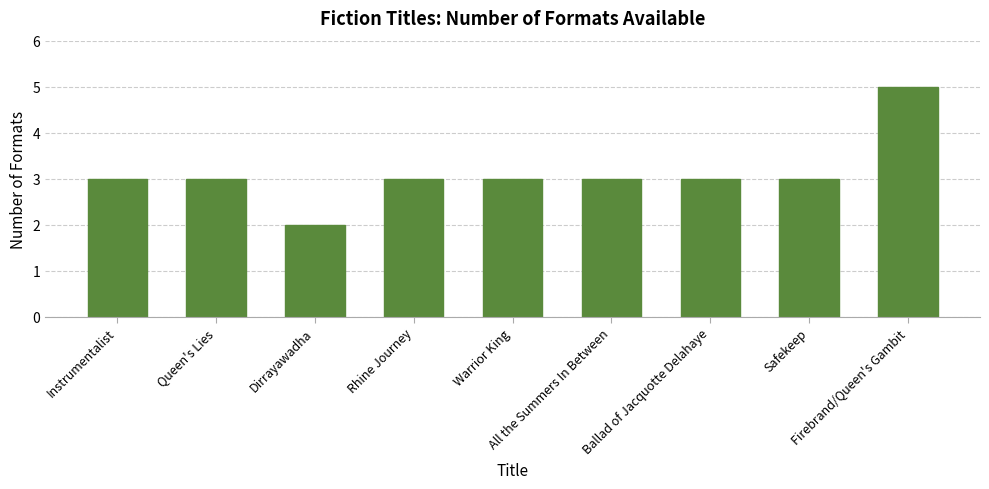

What is the average value?

3